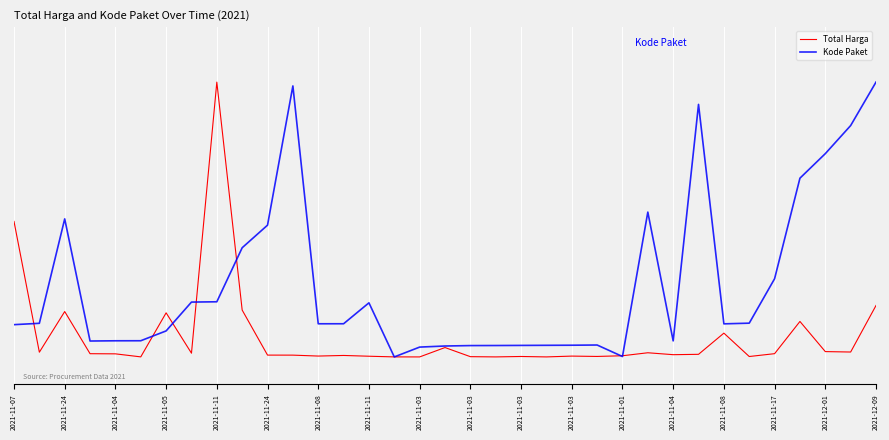

Does the chart display data point markers on the line(s)?

No